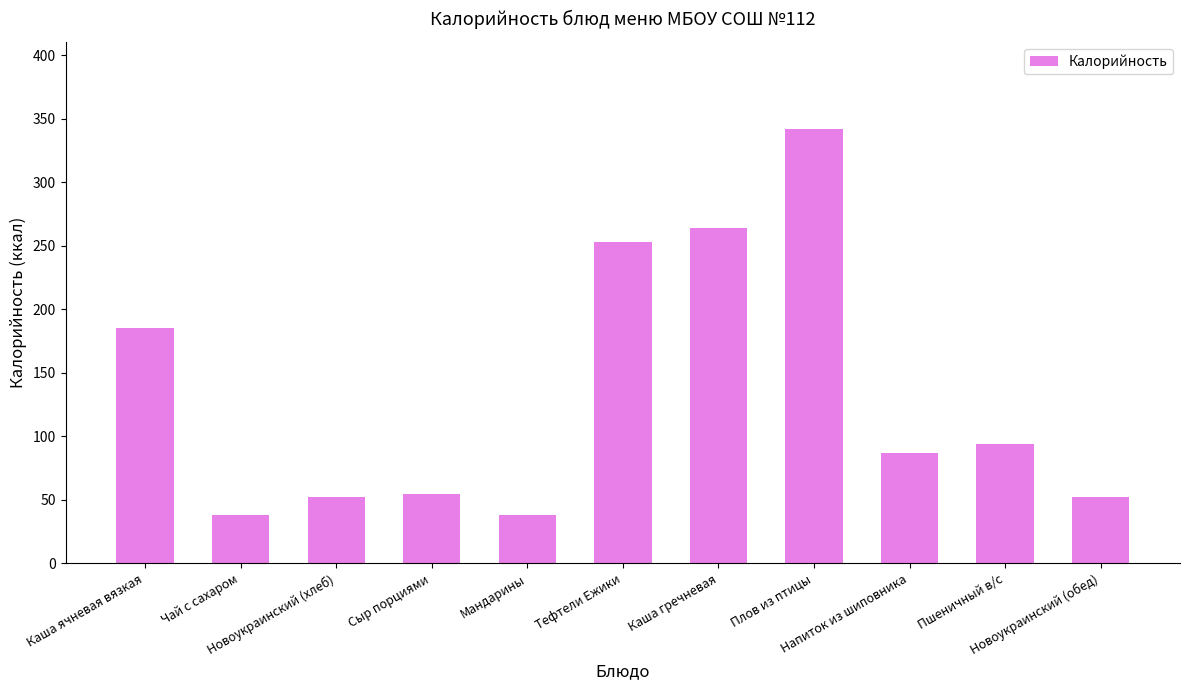

The value at Тефтели Ежики is 162.0. True or false?

False